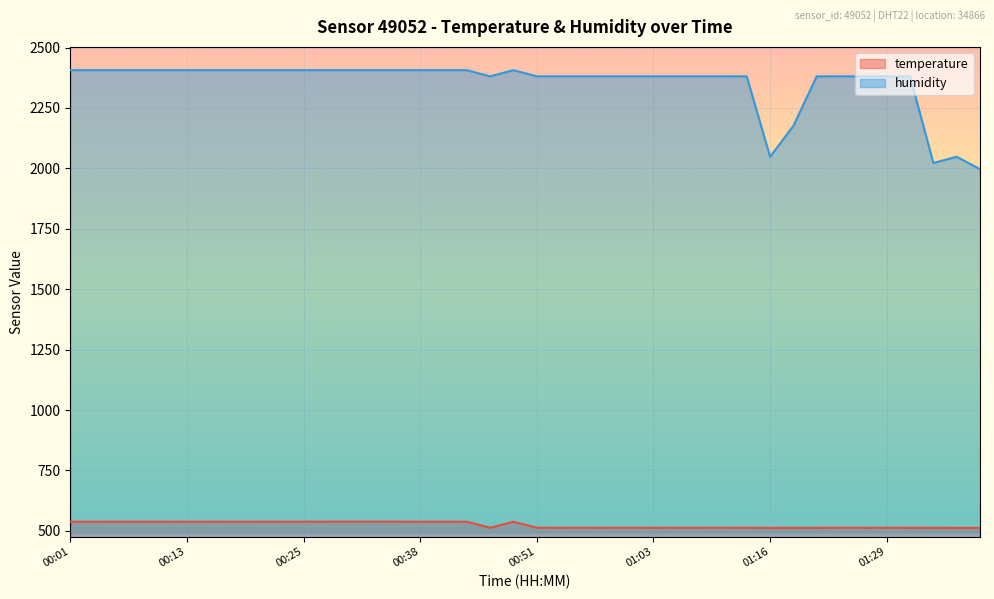

Which series has the largest range (max minus min)?

humidity